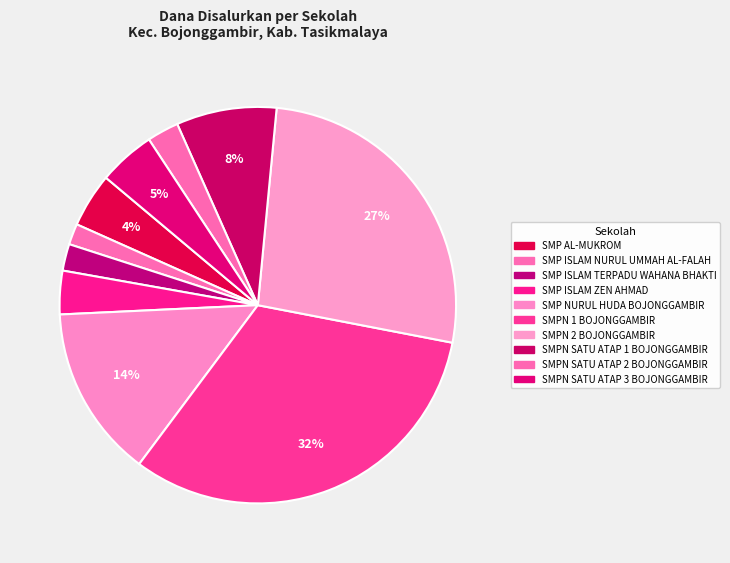

Count the number of slices in the pie.

10